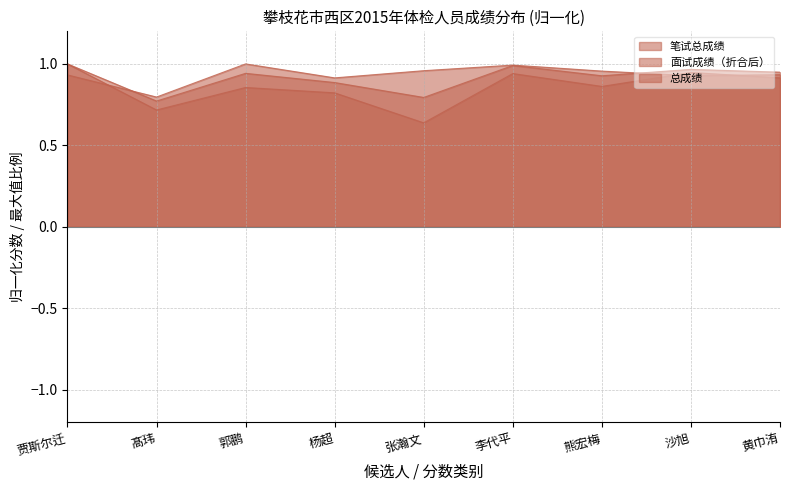

After their last crossing, which series has the higher values: 面试成绩（折合后） or 笔试总成绩?

面试成绩（折合后）